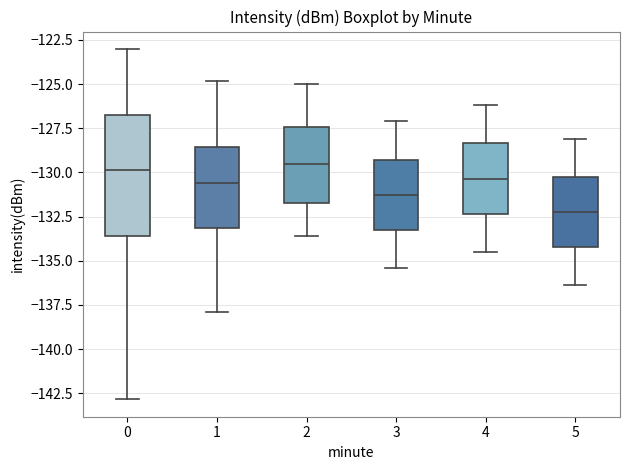

Reading left to right, transcribe this box plot: for each box, give where its median line is, the range the box spans, and where its two whiskers end, as read against the y-axis. The values are not printed on the chart, so give them approximately, as read against the axis.

0: median -130.0, box -133.5 to -126.5, whiskers -143.0 to -123.0
1: median -130.5, box -133.0 to -128.5, whiskers -138.0 to -125.0
2: median -129.5, box -131.5 to -127.5, whiskers -133.5 to -125.0
3: median -131.0, box -133.0 to -129.5, whiskers -135.5 to -127.0
4: median -130.5, box -132.5 to -128.5, whiskers -134.5 to -126.0
5: median -132.0, box -134.0 to -130.5, whiskers -136.5 to -128.0